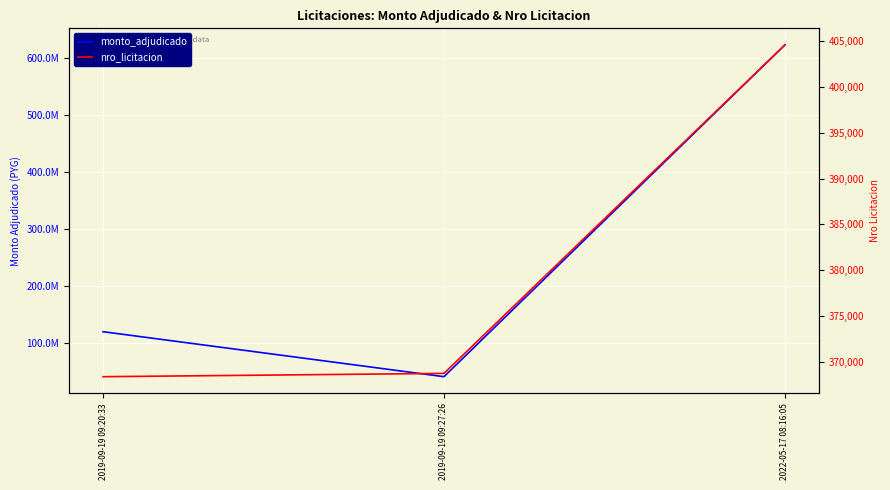

List the series in order of their overall mean, highest first.

monto_adjudicado, nro_licitacion